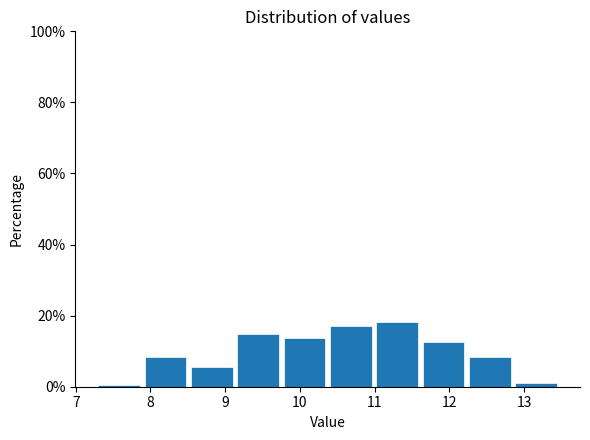

Reading left to right, transcribe this chart: for each bar, give the range it covers on the x-axis and its height. Neither the bar edges nor the heights are printed on the chart, so give them approximately, as read against the axes.

7.27 to 7.89: under 2
7.89 to 8.51: 8
8.51 to 9.13: 6
9.13 to 9.75: 14
9.75 to 10.37: 14
10.37 to 10.99: 18
10.99 to 11.61: 18
11.61 to 12.23: 12
12.23 to 12.85: 8
12.85 to 13.47: under 2